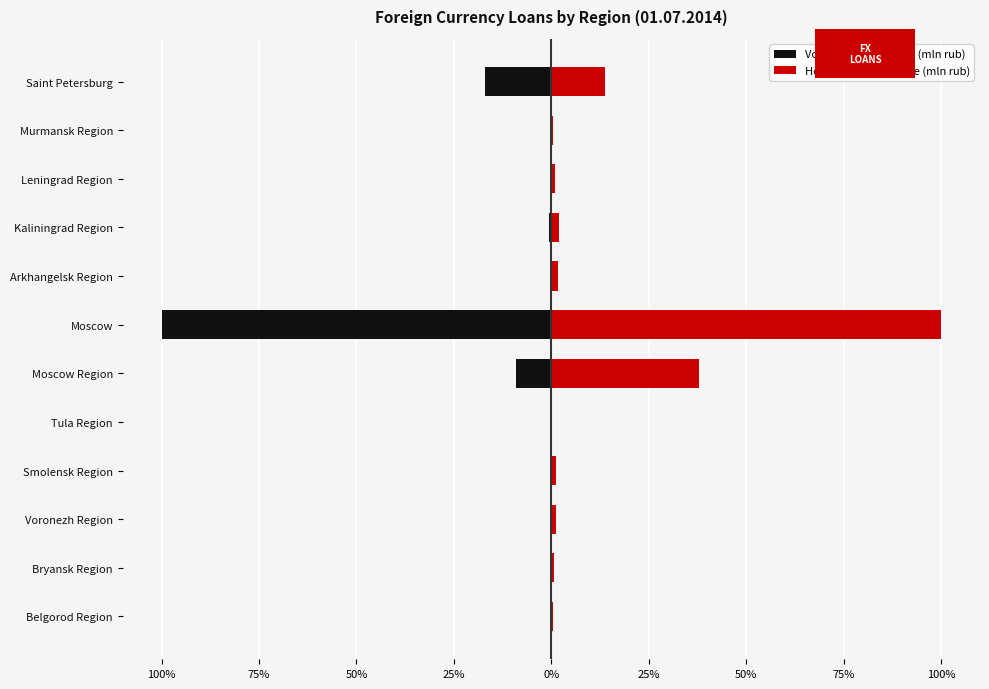

What are all the series names shown in the legend?

Volume of loans total (mln rub), Housing loans volume (mln rub)